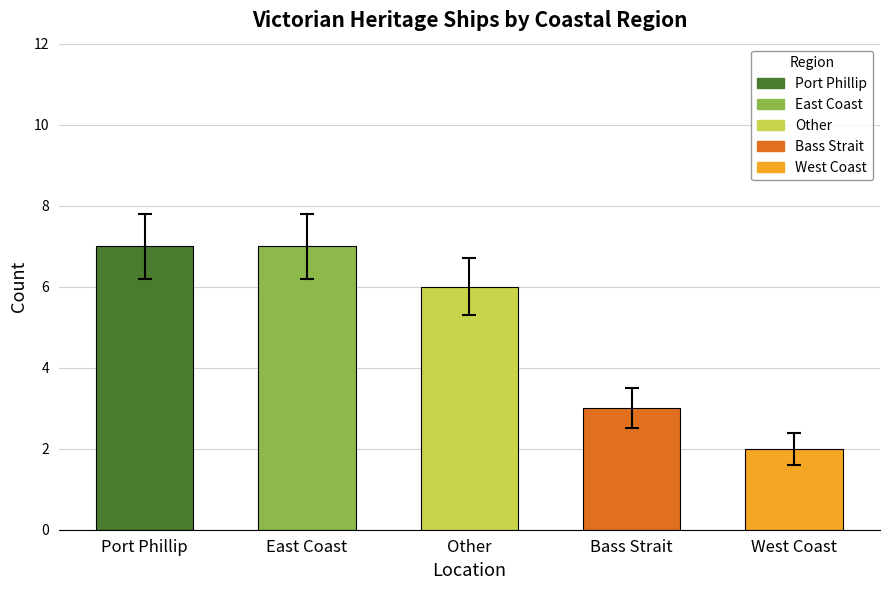

What is the approximate value at Bass Strait?

3